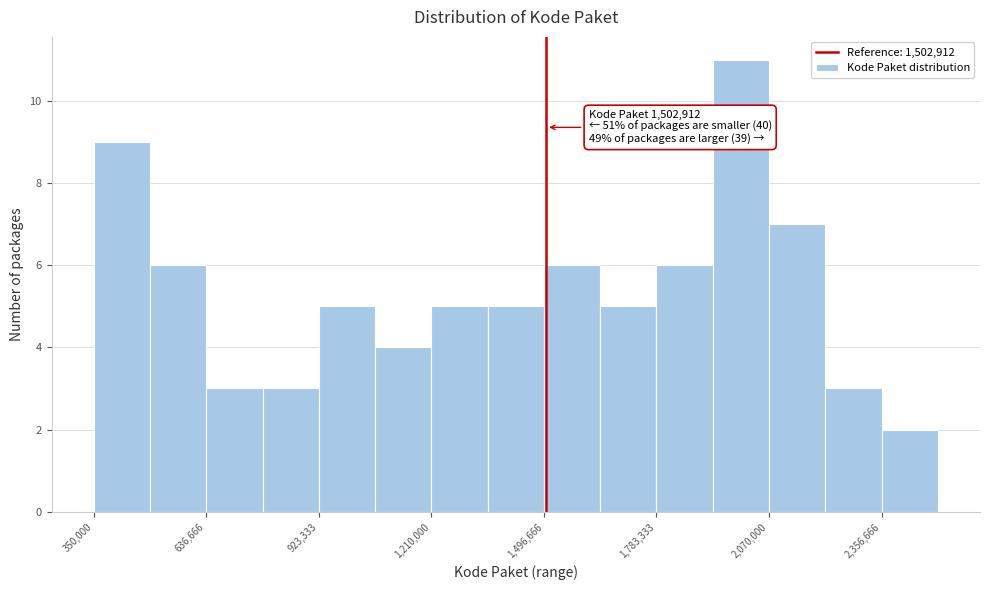

Around what value on the x-axis is the tallest bar? Give the approximate position of its centre, as read against the axis.

2000000